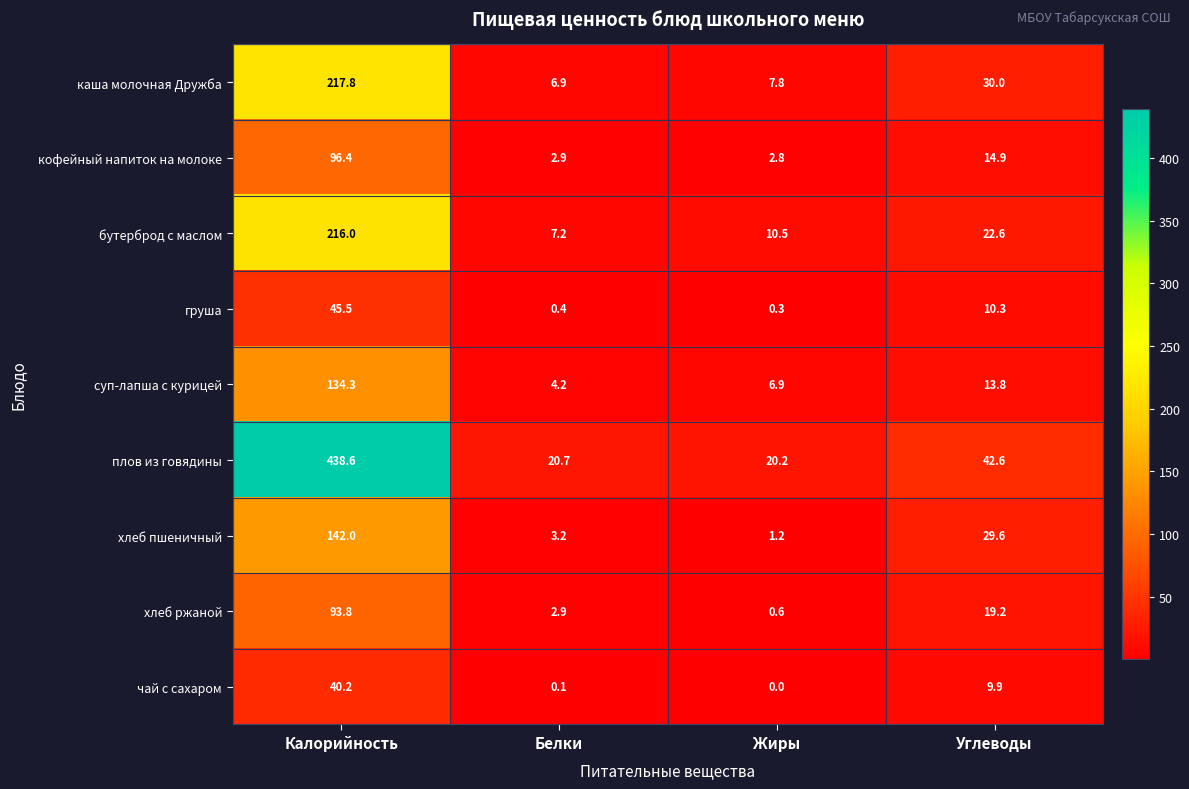

Rank the series at Калорийность from lowest to highest value.

чай с сахаром, груша, хлеб ржаной, кофейный напиток на молоке, суп-лапша с курицей, хлеб пшеничный, бутерброд с маслом, каша молочная Дружба, плов из говядины